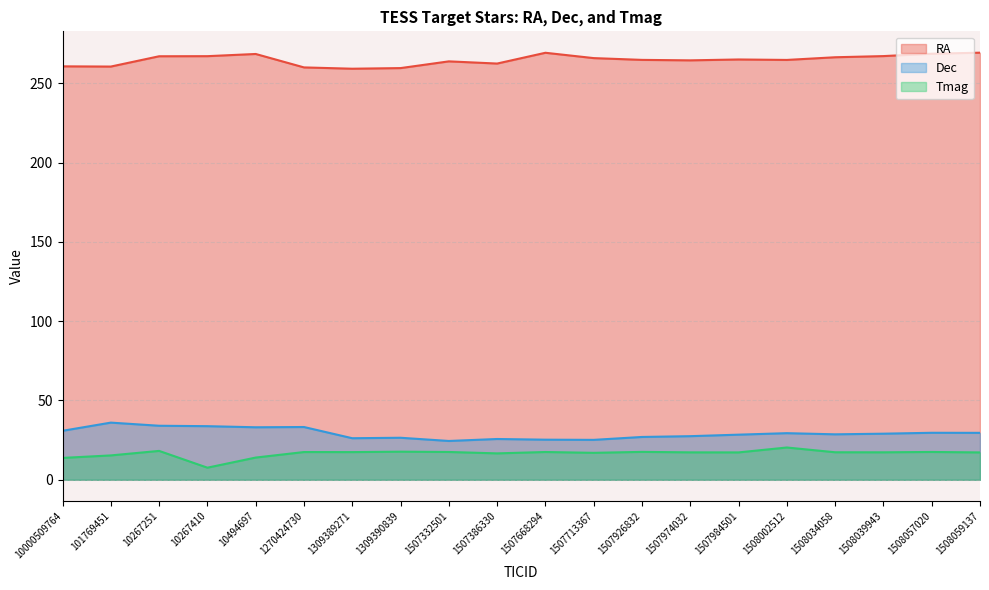

Which series changed the most between 10267410 and 1309389271?

Tmag